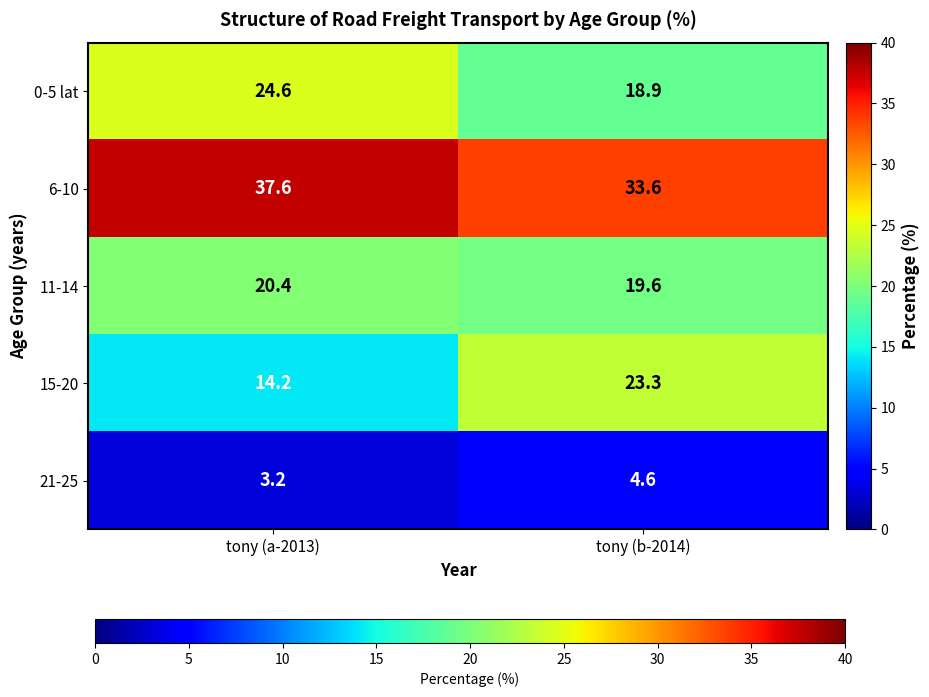

At which category does the chart reach its peak across all series?

tony (a-2013)